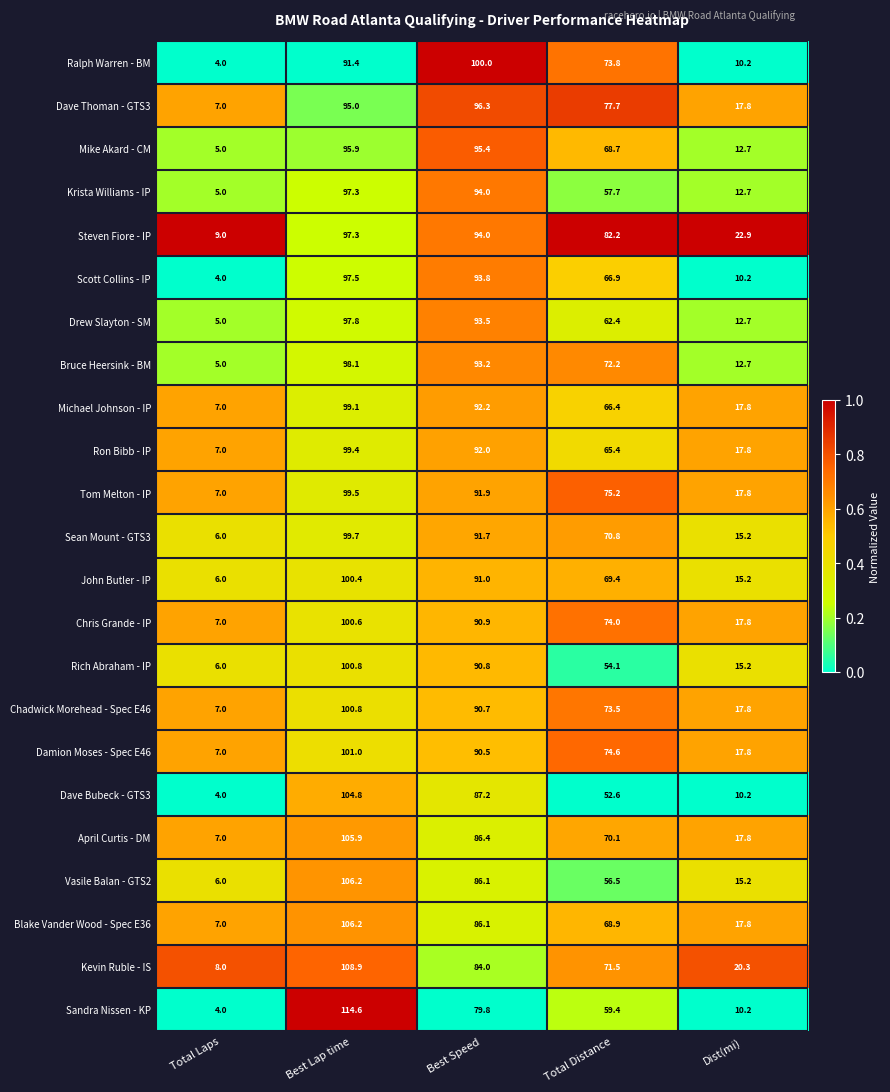

At which label does Tom Melton - IP first exceed 75?

Best Lap time